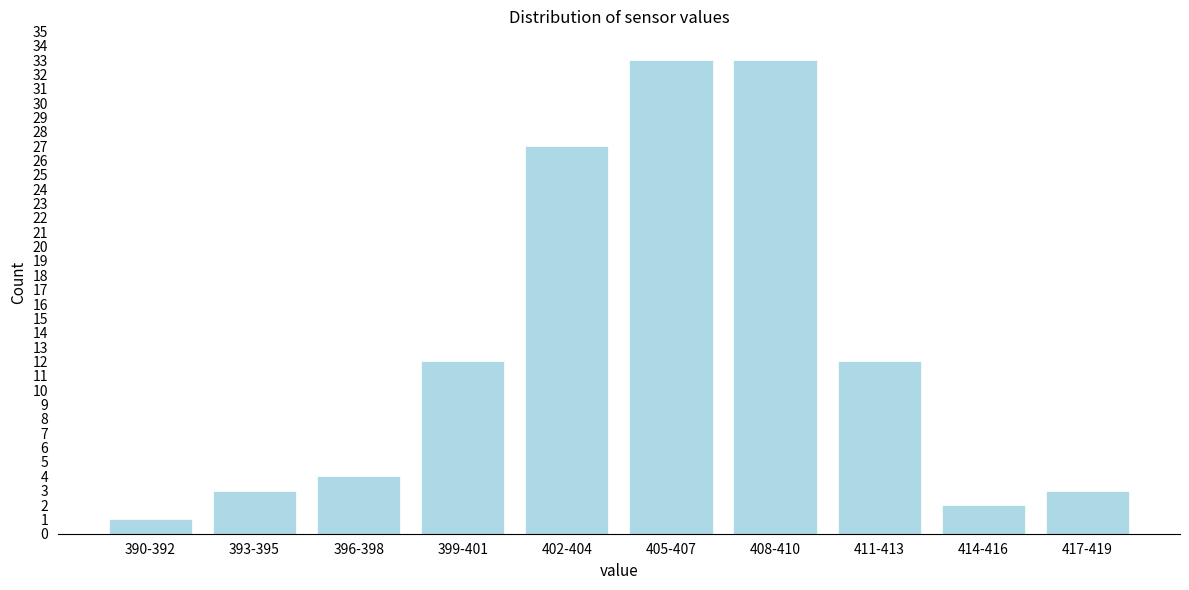

Reading left to right, what are all the values shown in this chart?

1	3	4	12	27	33	33	12	2	3